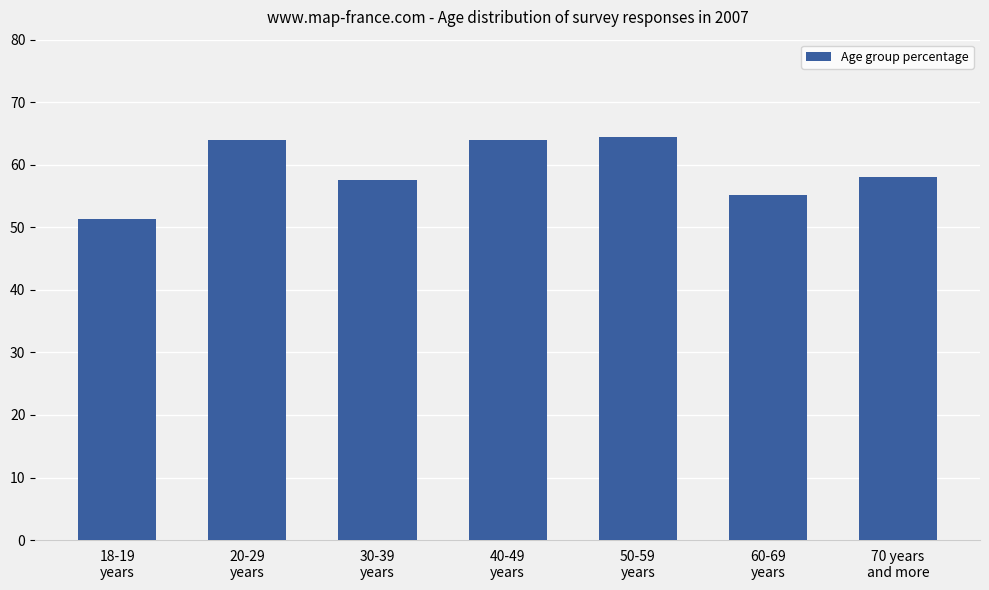

What is the change in value from 20-29
years to 60-69
years?

-8.7